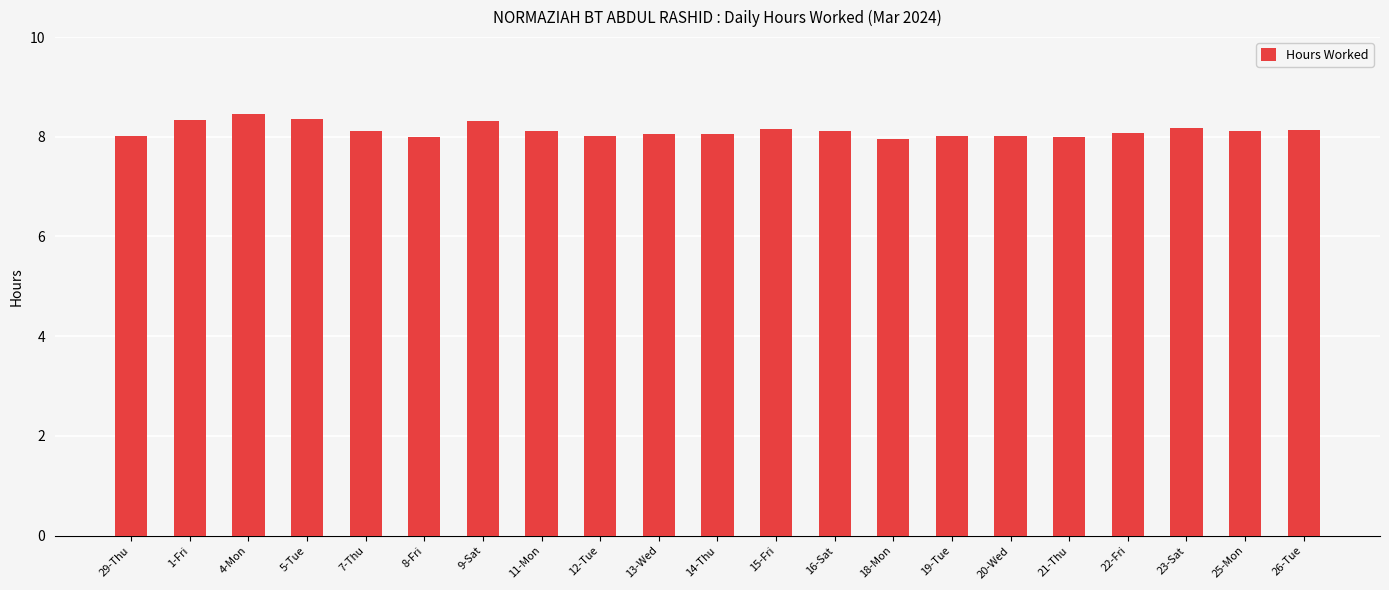

What is the label of the 1st bar from the right?

26-Tue